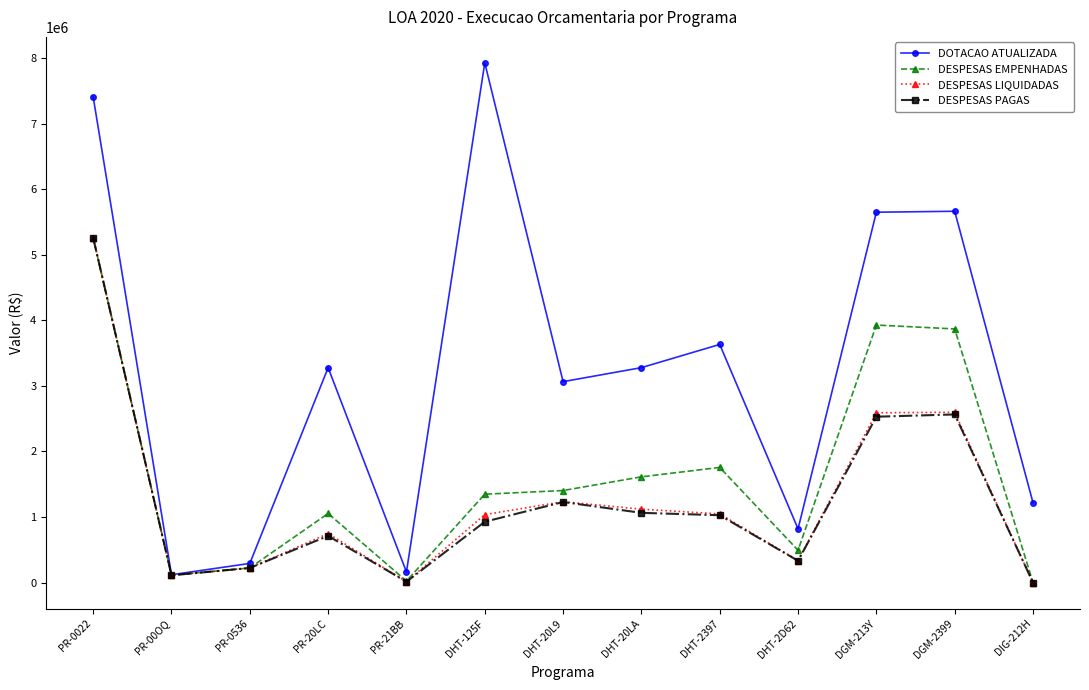

True or false: DESPESAS LIQUIDADAS has more than 2 points higher than both neighbors.

True